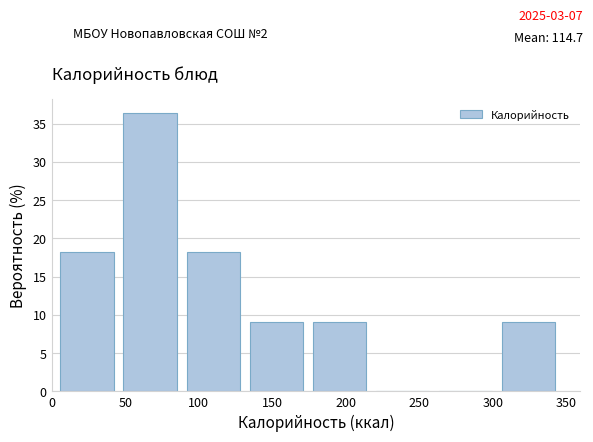

How tall is the bar that spans 135 to 175 on the x-axis? Neither the bar edges nor the heights are printed on the chart, so give them approximately, as read against the axes.

9.0